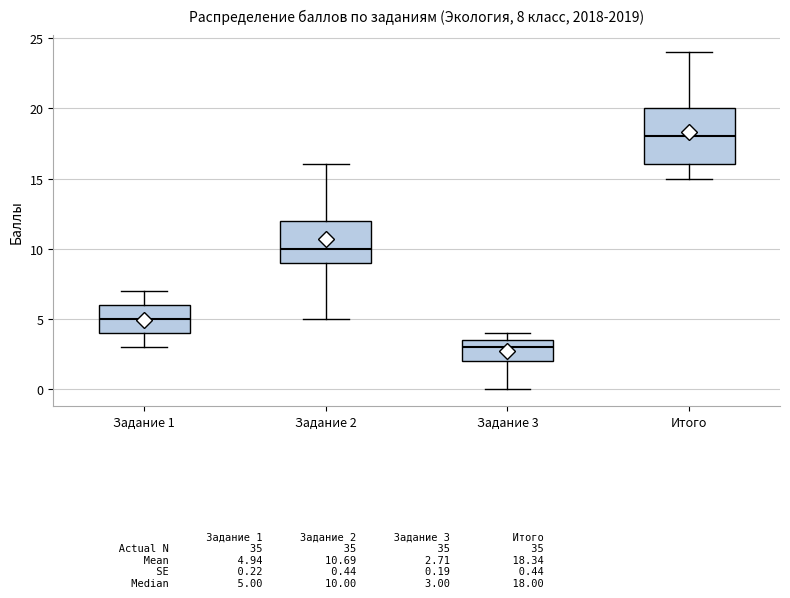

Which box's median line is the highest?

Итого